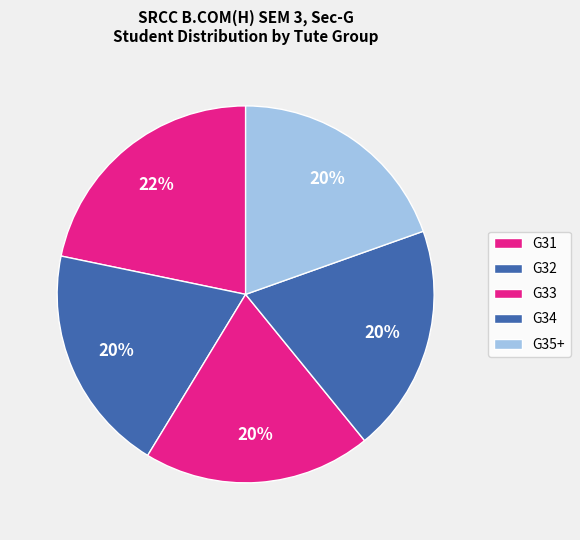

Which slice is the largest?

G31